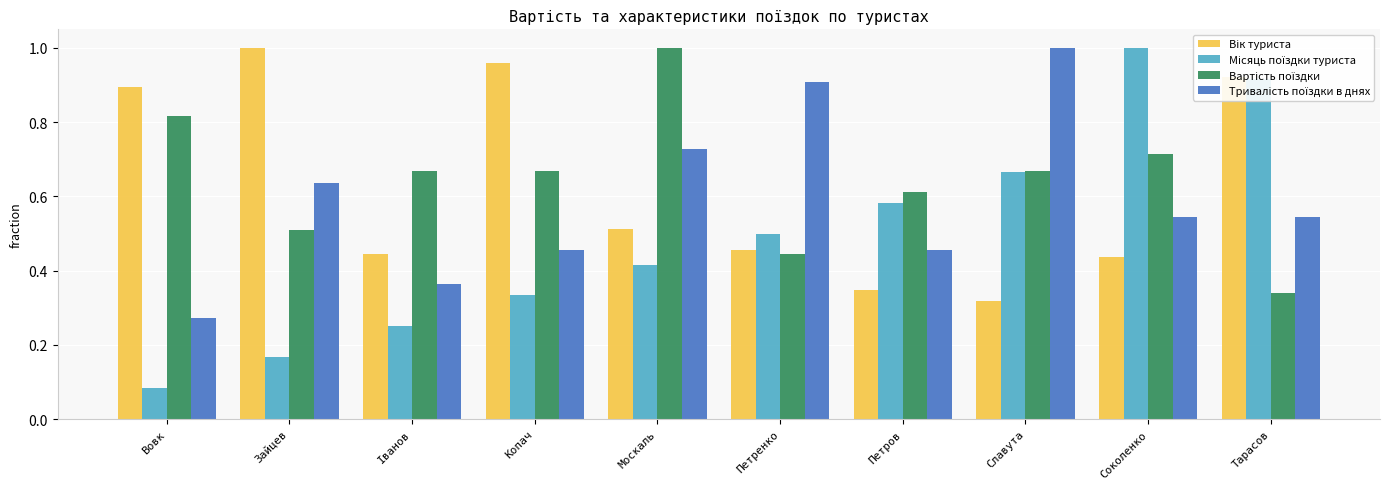

What is the total value across all series at Славута?

2.7